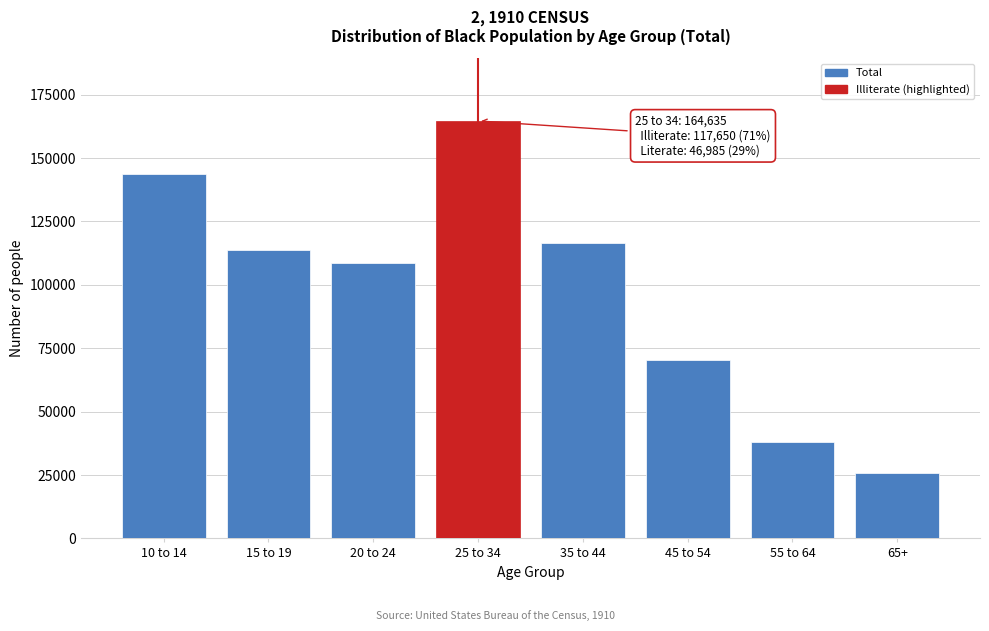

Reading right to left, transcribe all the data shown in this chart.

25791	37926	70514	116632	164635	108508	113789	143751